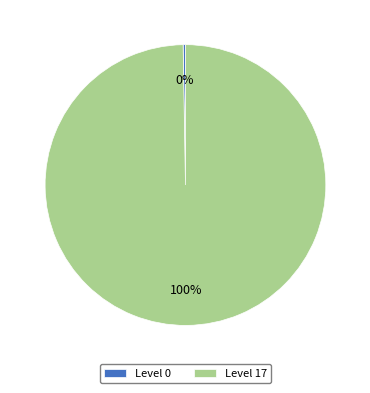

Which category has the biggest portion of the pie?

Level 17